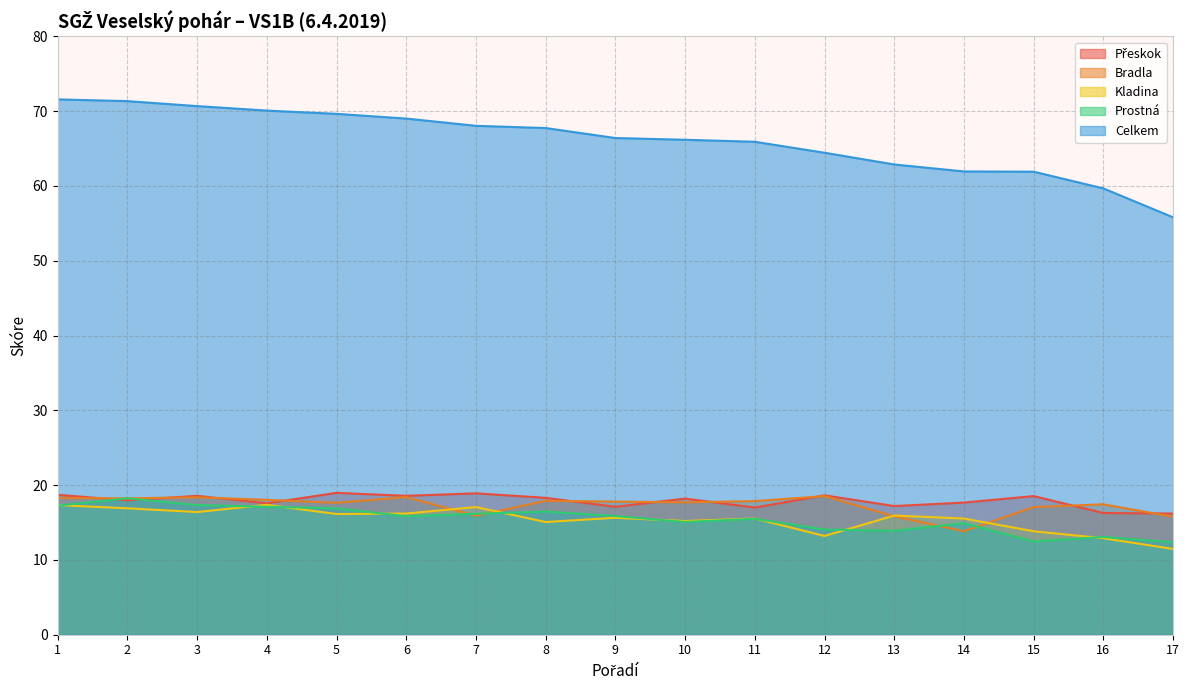

Is it true that Prostná equals 22.8 at 6?

False